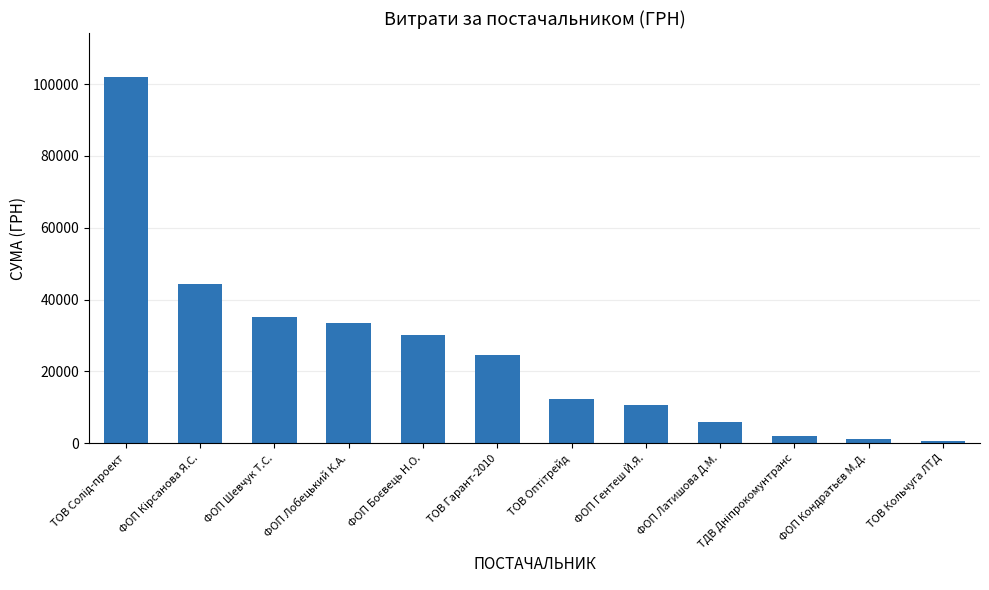

What is the difference between the second highest and second lowest values?

43148.0